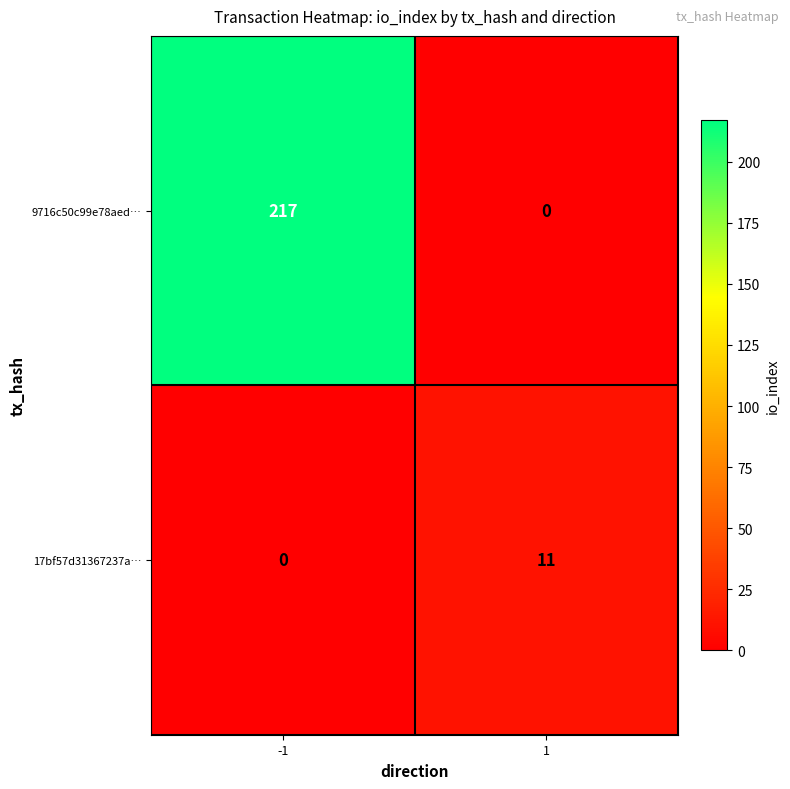

What is the sum of the 9716c50c99e78aed… values at -1 and 1?

217